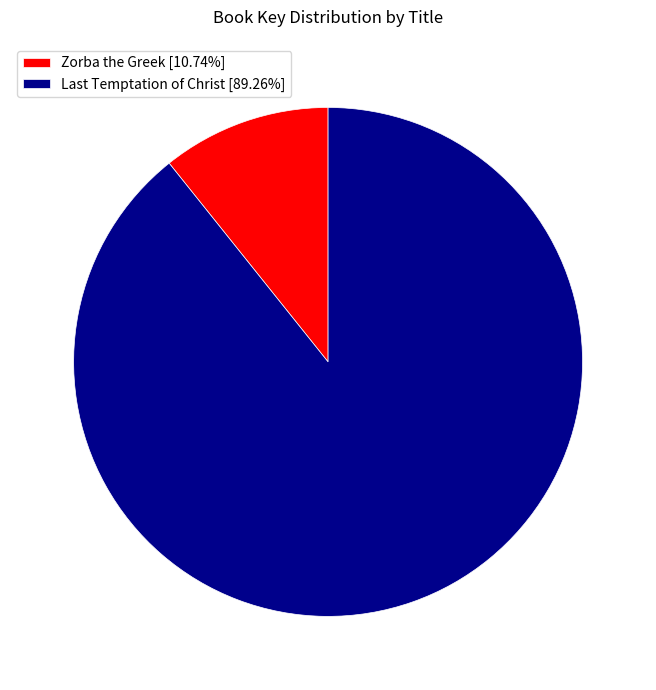

Is there any slice that represents more than half of the pie?

Yes